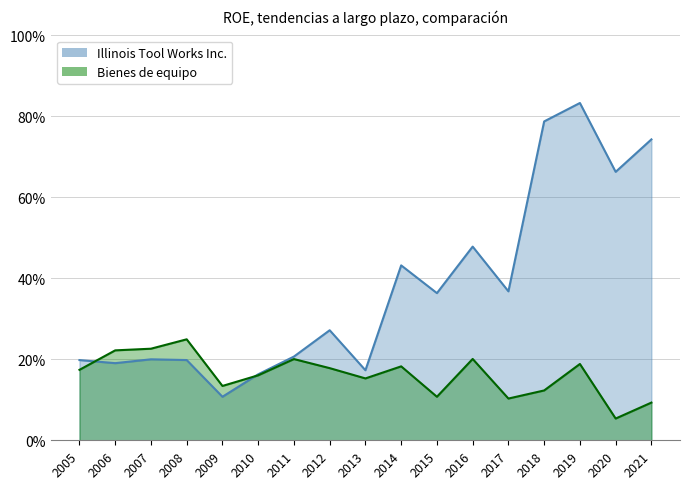

Is it true that Illinois Tool Works Inc. equals 0.2 at 2008?

True